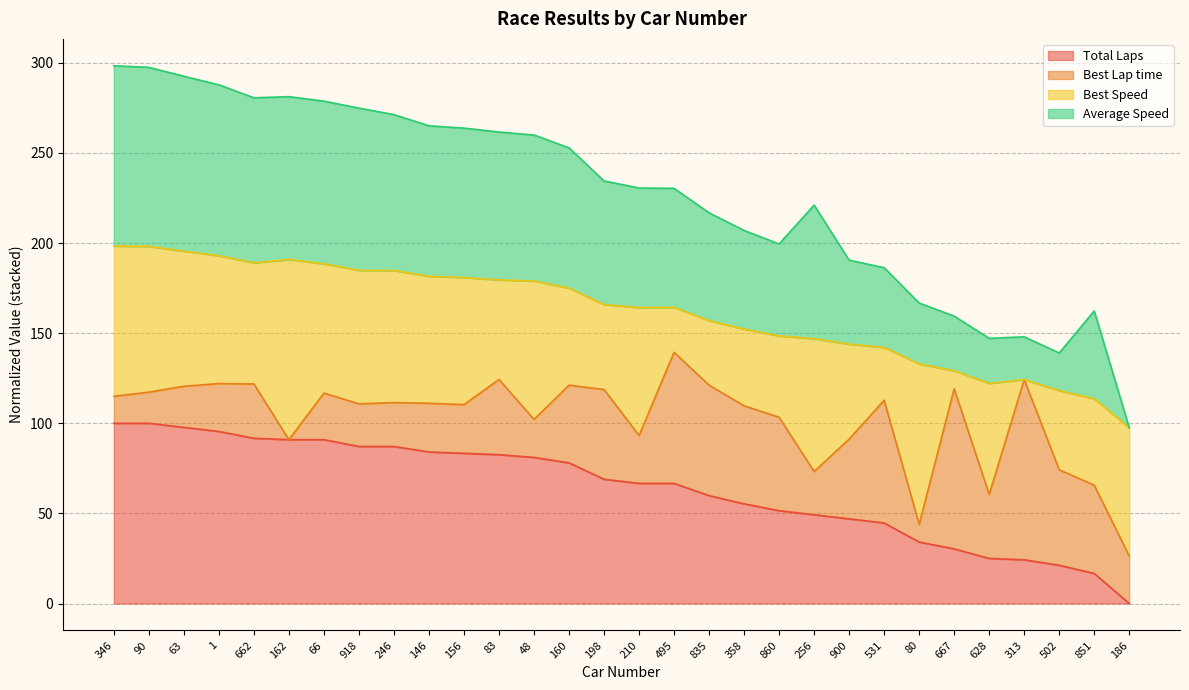

Does the chart display data point markers on the line(s)?

No